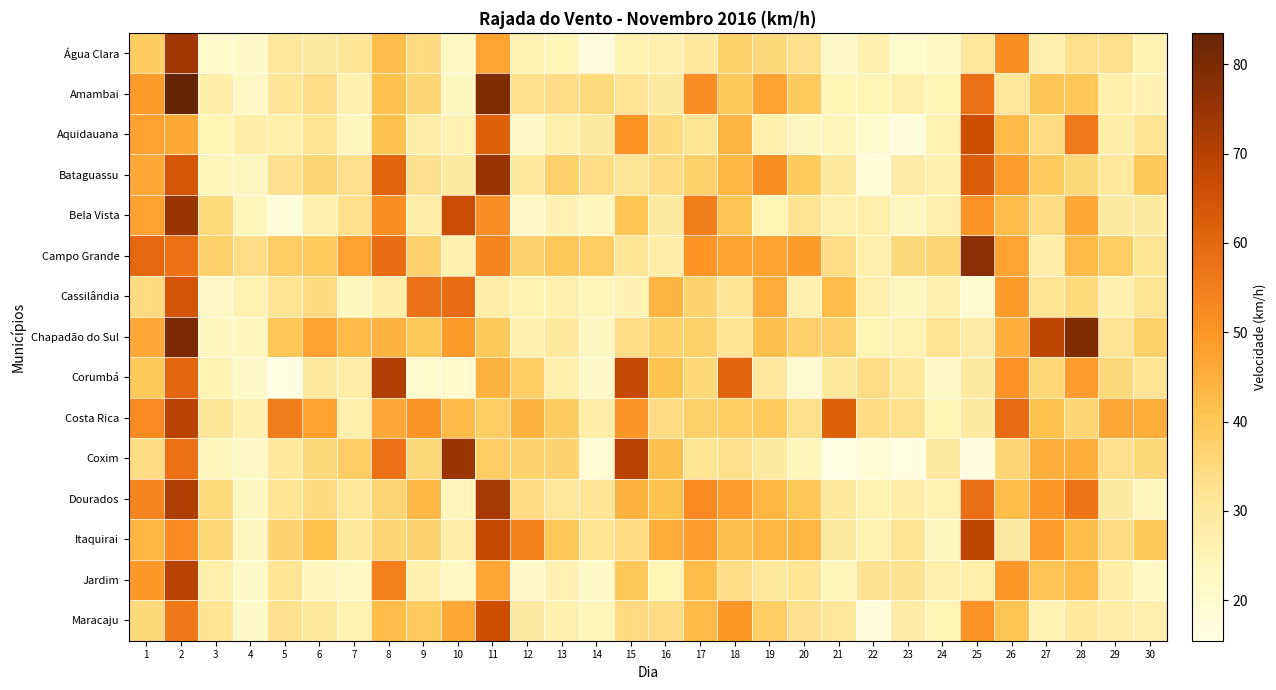

Reading left to right, transcribe all the data shown in this chart.

Água Clara: 1=38.5	2=73.4	3=20.9	4=21.2	5=30.2	6=29.5	7=31.3	8=42.1	9=34.6	10=22.7	11=47.2	12=26.3	13=24.8	14=17.3	15=25.9	16=26.6	17=29.9	18=37.8	19=35.3	20=33.1	21=21.2	22=26.6	23=20.5	24=22.7	25=30.6	26=51.8	27=27.0	28=33.5	29=33.5	30=25.9
Amambai: 1=49.0	2=83.5	3=27.7	4=22.3	5=31.3	6=33.8	7=26.6	8=41.0	9=36.4	10=23.0	11=78.8	12=33.5	13=33.8	14=34.9	15=32.0	16=29.5	17=51.5	18=39.6	19=47.5	20=38.9	21=24.8	22=24.8	23=27.0	24=25.2	25=58.0	26=30.6	27=40.3	28=40.0	29=27.4	30=25.6
Aquidauana: 1=47.9	2=46.4	3=24.8	4=27.7	5=27.4	6=32.0	7=23.4	8=41.0	9=28.1	10=25.6	11=61.2	12=22.0	13=27.4	14=29.5	15=50.4	16=34.6	17=31.7	18=43.9	19=27.4	20=23.4	21=24.1	22=20.5	23=18.0	24=25.9	25=66.2	26=42.8	27=34.6	28=55.8	29=27.7	30=32.0
Bataguassu: 1=46.1	2=64.1	3=24.5	4=23.4	5=32.8	6=36.4	7=33.1	8=60.5	9=32.8	10=29.2	11=74.5	12=29.9	13=37.8	14=33.8	15=31.0	16=34.2	17=37.4	18=43.2	19=51.8	20=38.9	21=29.9	22=18.4	23=28.4	24=26.6	25=62.3	26=48.6	27=38.9	28=35.3	29=29.9	30=39.6
Bela Vista: 1=47.9	2=74.9	3=34.9	4=24.5	5=18.4	6=26.6	7=33.5	8=51.8	9=27.7	10=66.6	11=51.5	12=21.6	13=25.6	14=23.8	15=40.7	16=29.5	17=55.1	18=40.3	19=25.2	20=32.0	21=26.6	22=27.4	23=23.4	24=27.0	25=50.8	26=42.1	27=34.2	28=46.4	29=29.5	30=29.5
Campo Grande: 1=59.8	2=58.0	3=37.4	4=33.8	5=38.2	6=38.9	7=47.9	8=58.7	9=37.4	10=26.6	11=53.3	12=37.1	13=39.6	14=38.2	15=31.3	16=27.7	17=50.4	18=47.5	19=47.5	20=49.0	21=33.8	22=27.0	23=35.3	24=36.0	25=77.4	26=47.2	27=27.7	28=42.8	29=38.2	30=31.7
Cassilândia: 1=34.6	2=64.4	3=22.0	4=25.9	5=32.0	6=34.6	7=23.0	8=27.7	9=57.6	10=59.0	11=27.7	12=25.9	13=26.6	14=24.5	15=25.6	16=43.9	17=37.1	18=31.3	19=45.4	20=26.6	21=42.5	22=27.0	23=23.4	24=26.6	25=20.2	26=49.0	27=31.7	28=34.9	29=26.6	30=31.7
Chapadão do Sul: 1=46.1	2=79.9	3=23.8	4=23.8	5=40.0	6=47.9	7=42.8	8=44.3	9=40.0	10=49.0	11=39.2	12=26.6	13=29.9	14=23.0	15=33.8	16=37.4	17=37.4	18=32.0	19=41.8	20=37.8	21=37.4	22=25.2	23=26.3	24=32.0	25=28.4	26=45.0	27=68.8	28=78.8	29=31.3	30=37.4
Corumbá: 1=39.2	2=60.1	3=25.6	4=21.2	5=15.8	6=29.9	7=28.1	8=70.9	9=20.5	10=20.9	11=44.3	12=38.2	13=27.4	14=21.2	15=67.3	16=41.0	17=35.6	18=60.8	19=29.9	20=19.8	21=29.9	22=33.8	23=30.2	24=21.2	25=29.5	26=50.8	27=35.6	28=48.6	29=35.3	30=32.0
Costa Rica: 1=52.6	2=69.5	3=31.0	4=26.6	5=55.4	6=47.9	7=27.4	8=46.1	9=50.0	10=42.8	11=38.2	12=44.3	13=38.5	14=28.1	15=50.0	16=34.2	17=37.8	18=38.2	19=38.9	20=33.5	21=61.2	22=34.2	23=33.5	24=24.8	25=29.5	26=59.0	27=41.4	28=36.0	29=46.1	30=45.4
Coxim: 1=34.2	2=57.6	3=24.5	4=22.0	5=29.9	6=35.3	7=38.2	8=58.0	9=35.3	10=74.9	11=38.2	12=37.1	13=36.7	14=19.1	15=69.5	16=41.8	17=31.7	18=33.1	19=29.2	20=24.1	21=15.5	22=19.1	23=15.8	24=29.5	25=16.9	26=36.0	27=45.0	28=45.0	29=33.1	30=35.3
Dourados: 1=53.6	2=71.3	3=34.9	4=23.0	5=31.7	6=34.6	7=30.2	8=36.4	9=43.2	10=24.1	11=72.7	12=34.2	13=30.6	14=31.3	15=44.3	16=41.0	17=52.6	18=48.6	19=43.6	20=40.0	21=29.9	22=25.9	23=27.7	24=26.3	25=58.3	26=42.5	27=49.3	28=56.5	29=29.5	30=23.8
Itaquirai: 1=43.6	2=52.2	3=35.6	4=23.4	5=36.7	6=41.4	7=30.2	8=36.0	9=36.7	10=27.7	11=67.3	12=54.4	13=40.0	14=31.7	15=34.2	16=45.4	17=48.6	18=41.8	19=43.6	20=43.6	21=29.2	22=26.3	23=31.7	24=23.4	25=68.4	26=28.8	27=48.6	28=42.5	29=34.2	30=39.2
Jardim: 1=49.3	2=69.5	3=27.4	4=21.2	5=31.7	6=23.8	7=22.7	8=54.7	9=26.6	10=22.7	11=46.8	12=21.2	13=25.6	14=21.6	15=39.6	16=24.8	17=42.5	18=33.8	19=30.2	20=31.7	21=24.5	22=32.4	23=32.4	24=27.0	25=27.4	26=49.3	27=40.7	28=42.5	29=27.7	30=22.7
Maracaju: 1=35.3	2=56.2	3=32.0	4=21.2	5=32.8	6=30.2	7=25.9	8=42.5	9=38.9	10=46.4	11=65.9	12=28.8	13=26.6	14=24.5	15=34.6	16=34.2	17=42.8	18=49.7	19=38.2	20=32.8	21=30.6	22=18.0	23=28.4	24=24.8	25=50.8	26=40.7	27=25.6	28=29.9	29=28.1	30=27.0